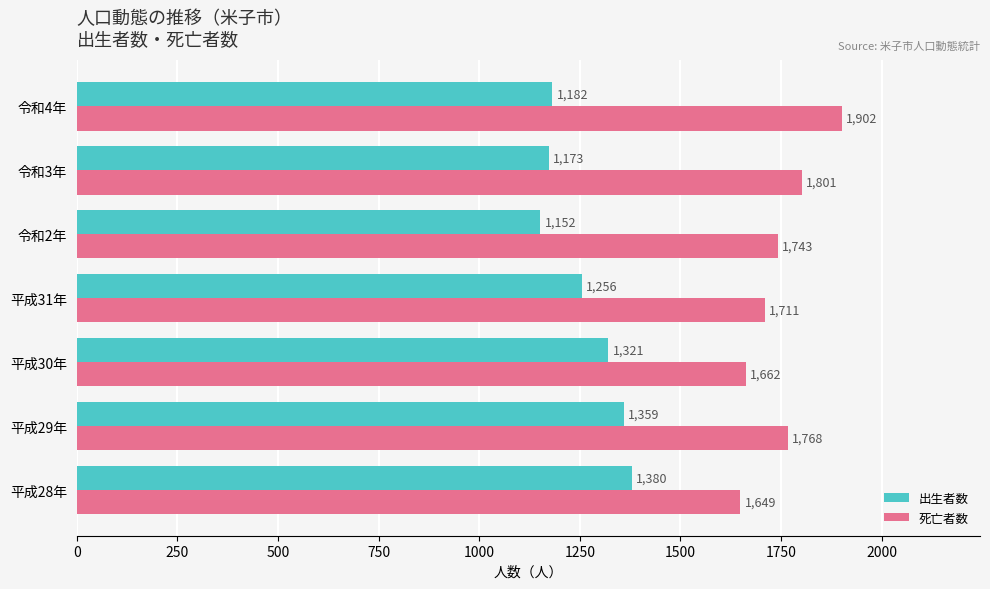

Which category has the highest value in the 死亡者数 series?

令和4年